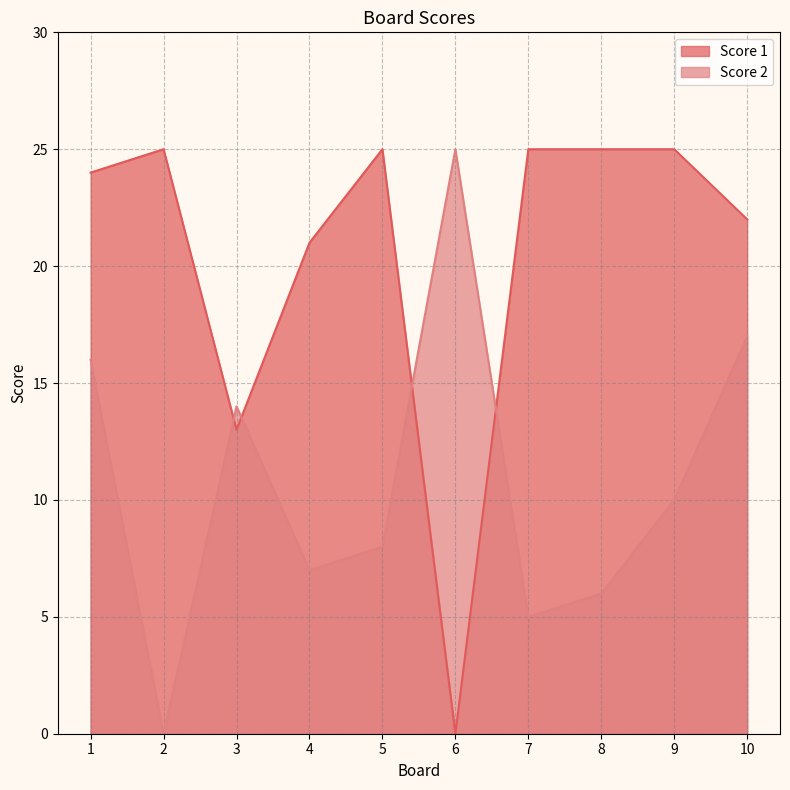

List the series in order of their peak value, lowest first.

Score 1, Score 2